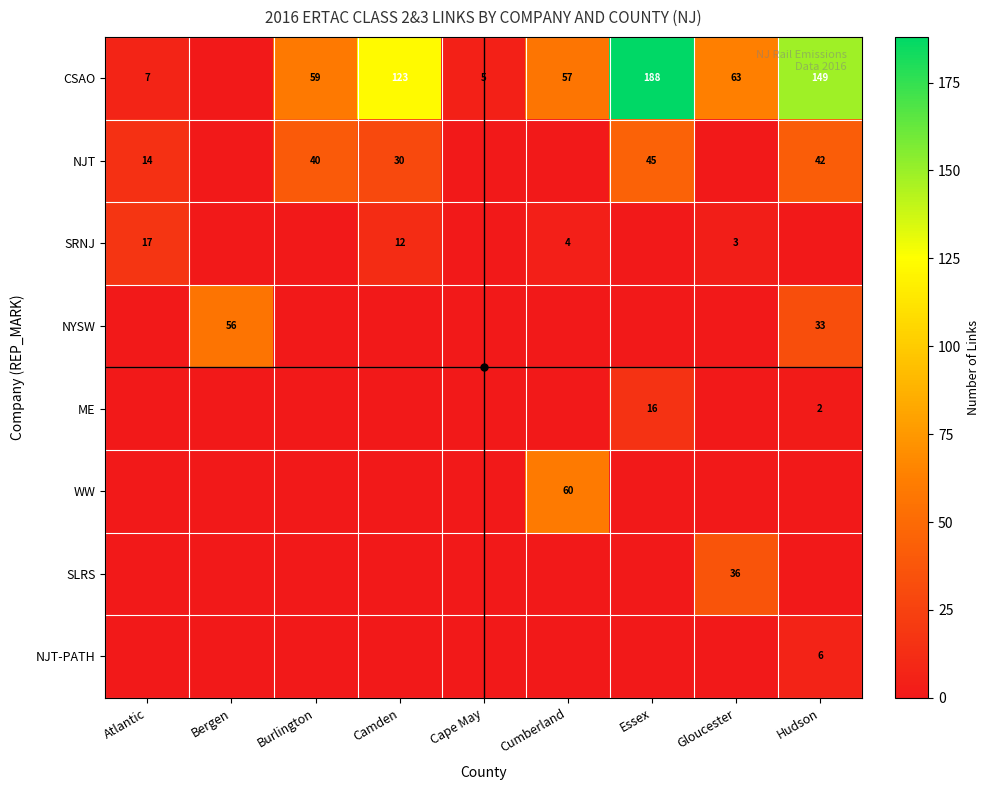

What is the sum of the NJT values at Camden and Atlantic?

44